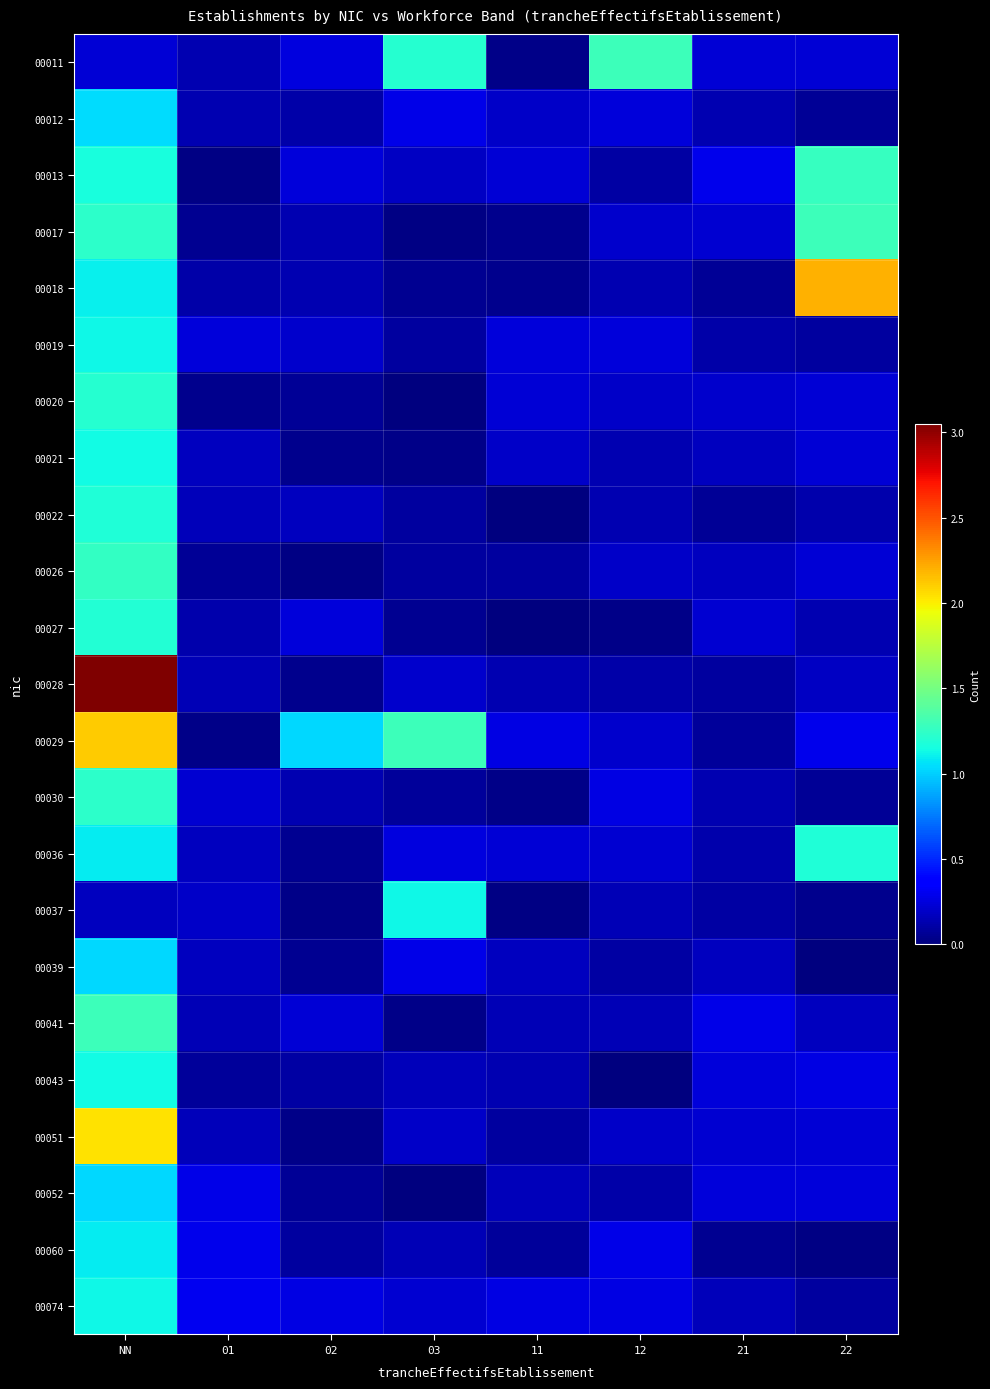

At which category is the sum across all series the highest?

NN